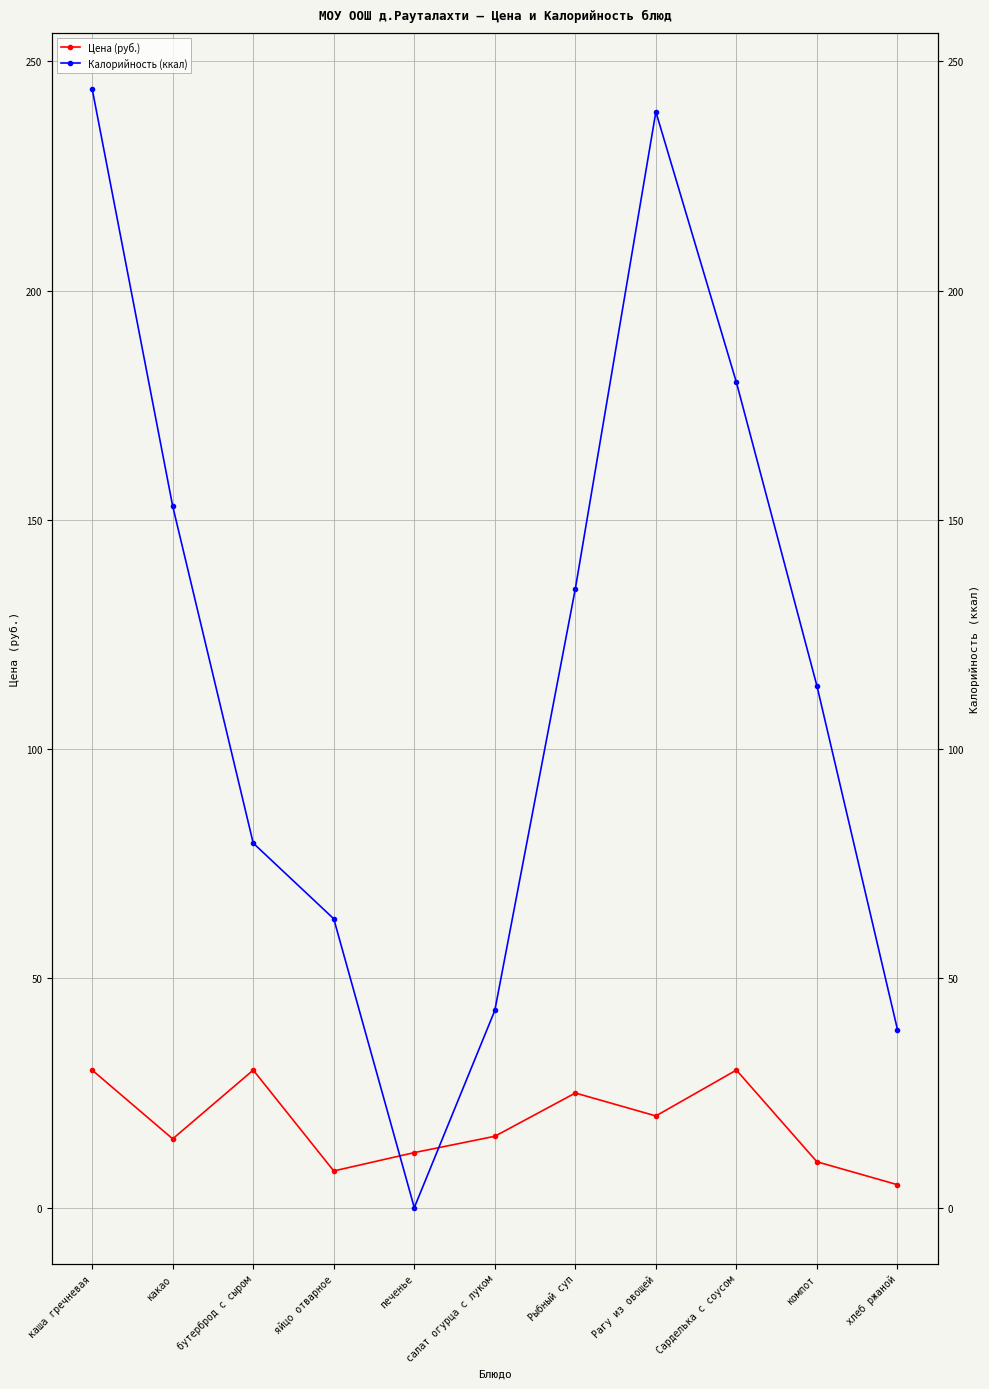

Reading left to right, extract all data points from this chart.

Цена (руб.): каша гречневая=30.0	какао=15.0	бутерброд с сыром=30.0	яйцо отварное=8.0	печенье=12.0	салат огурца с луком=15.6	Рыбный суп=25.0	Рагу из овощей=20.0	Сарделька с соусом=30.0	компот=10.0	хлеб ржаной=5.0
Калорийность (ккал): каша гречневая=244.0	какао=153.0	бутерброд с сыром=79.5	яйцо отварное=63.0	печенье=0.0	салат огурца с луком=43.0	Рыбный суп=135.0	Рагу из овощей=239.0	Сарделька с соусом=180.0	компот=113.8	хлеб ржаной=38.9